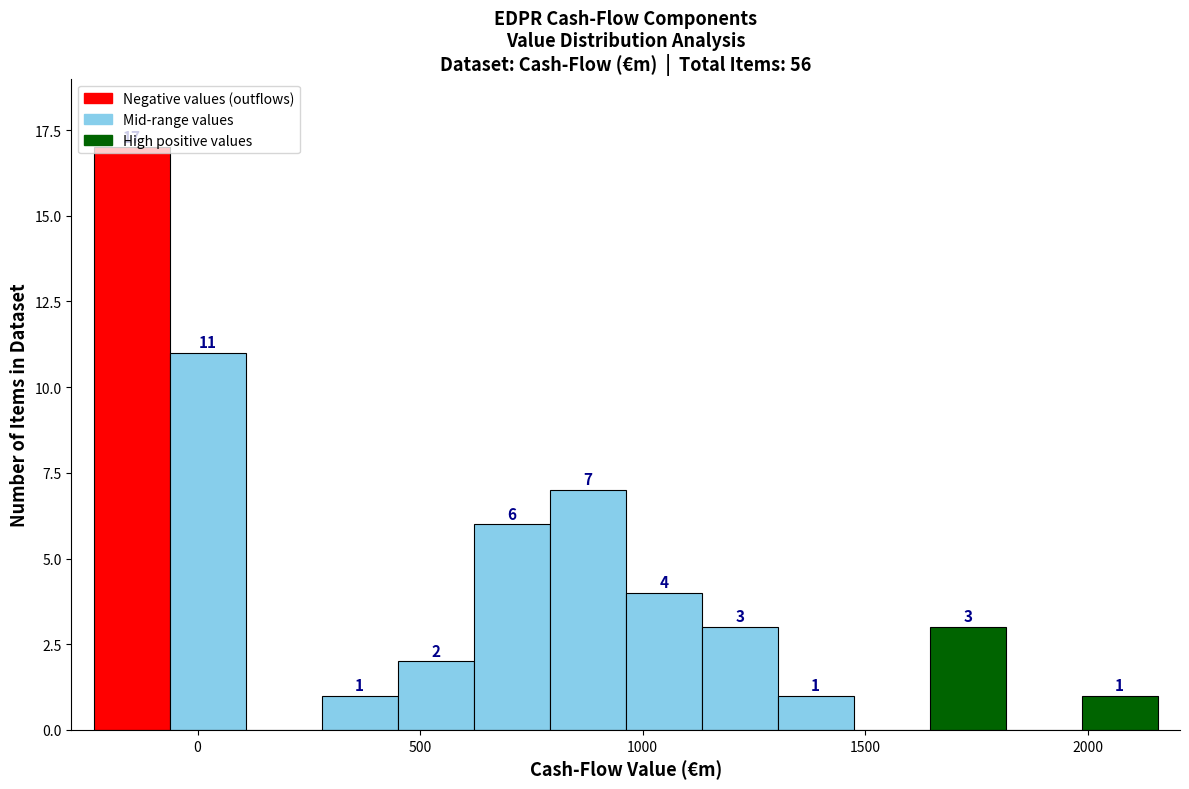

Around what value on the x-axis is the tallest bar? Give the approximate position of its centre, as read against the axis.

-150